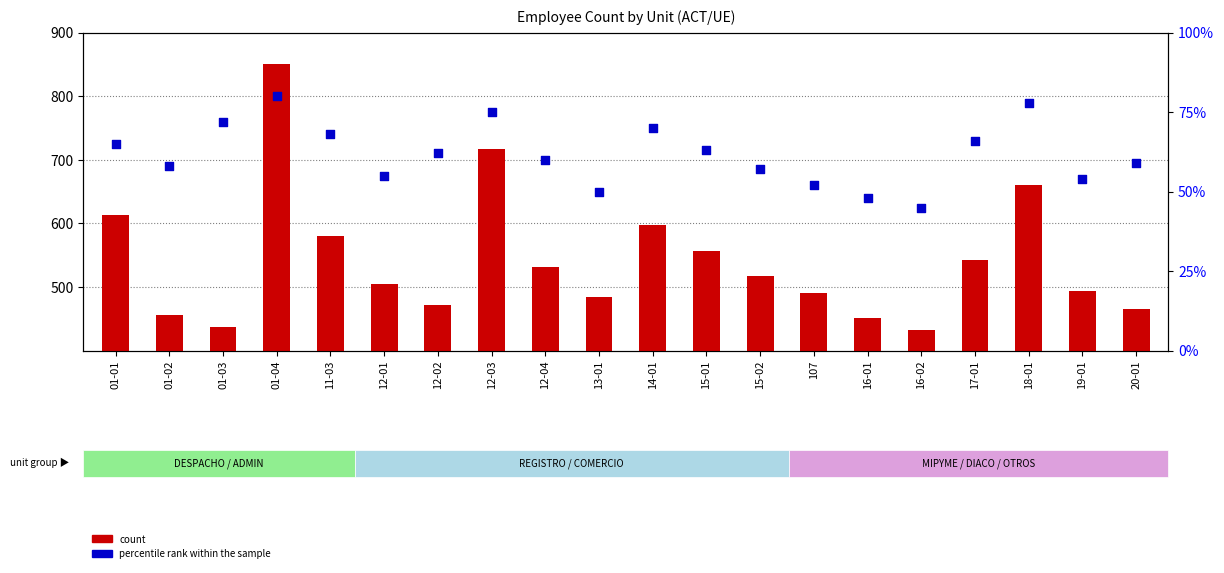

Which series reaches the maximum Y coordinate?

count